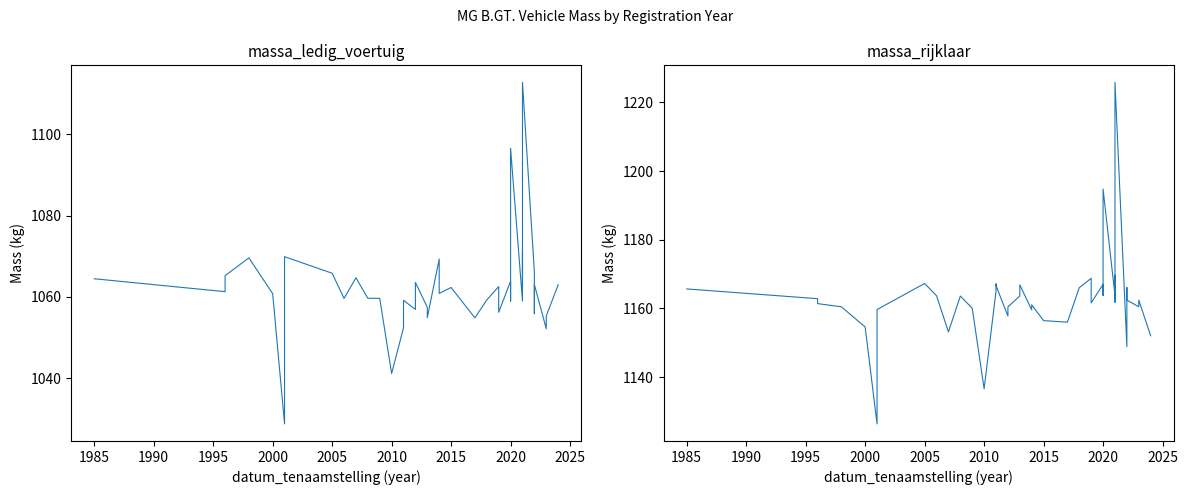

Is the value of massa_ledig_voertuig at 2000 greater than the value of massa_rijklaar at 13?

No